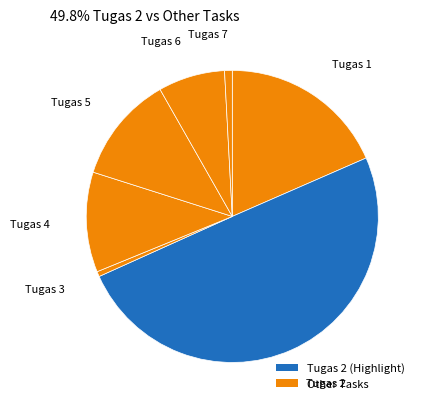

Which category has the biggest portion of the pie?

Tugas 2